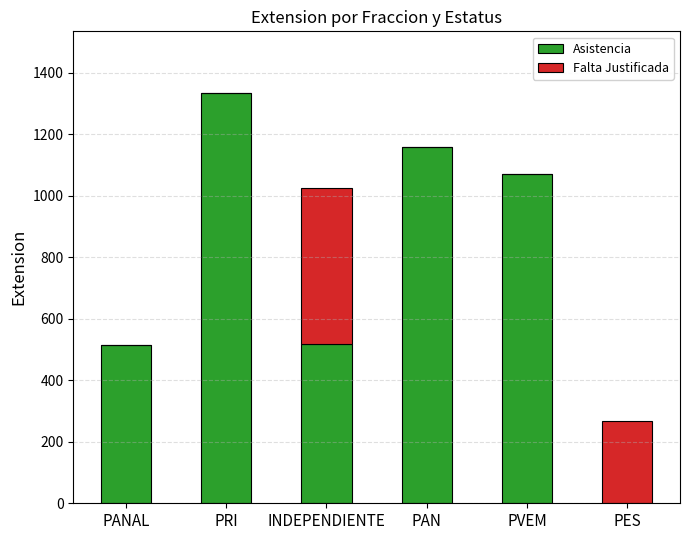

The value of Asistencia at PANAL is 515. True or false?

True